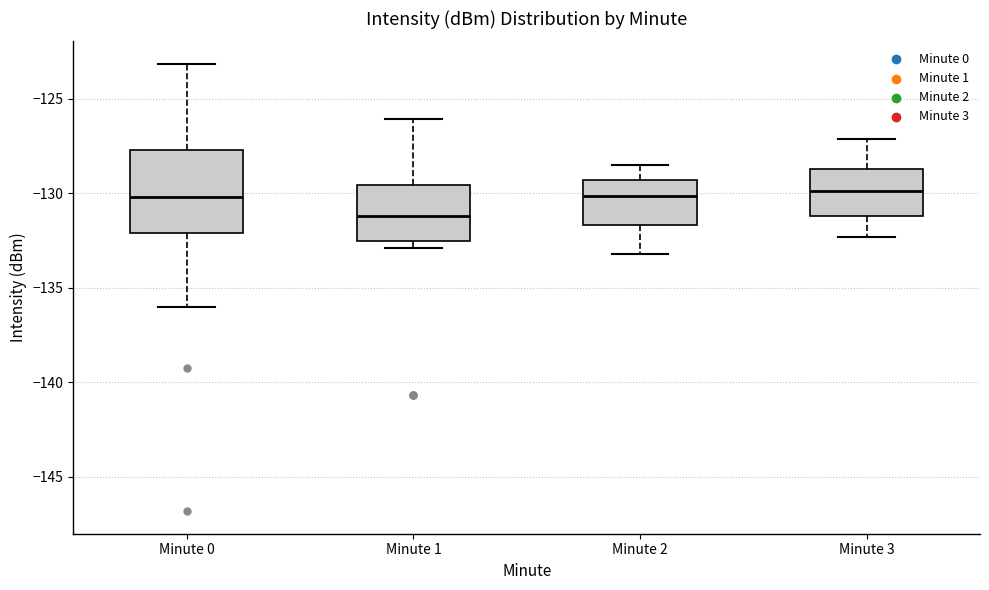

Which box is the tallest, from its lower edge to its upper edge?

Minute 0